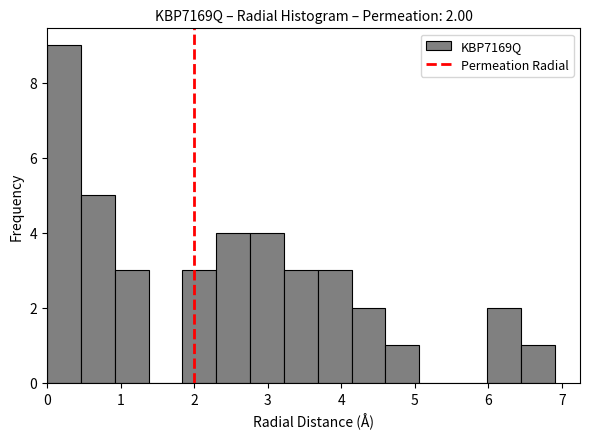

Over which range of the x-axis is the bar tallest?

0.00 to 0.46